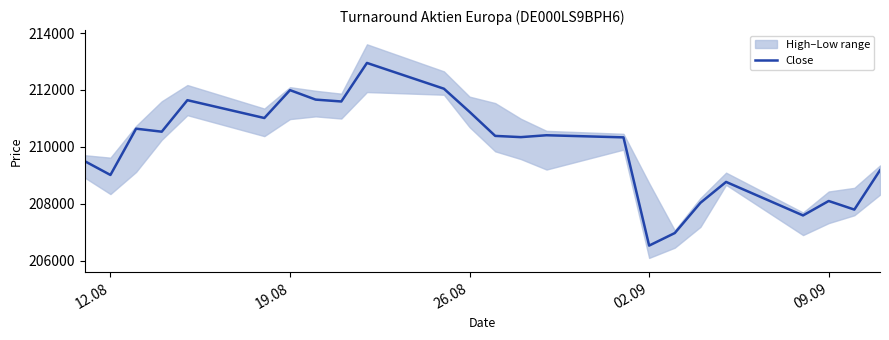

What is the lowest value of the Close series?

206527